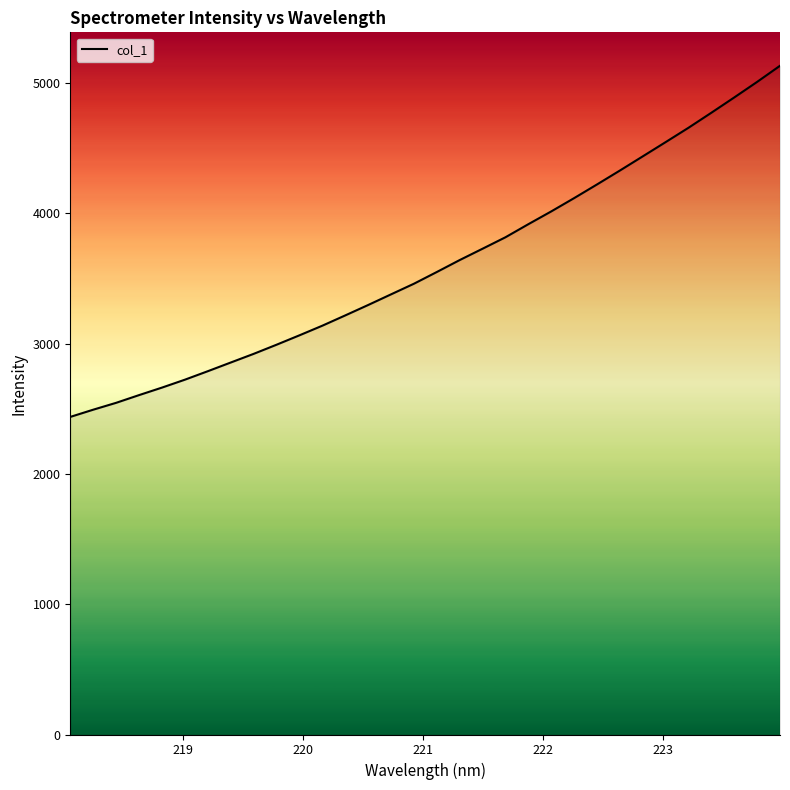

Reading right to left, list all the values displayed in this chart.

5131.8	5008.2	4888.8	4771.6	4656.3	4546.1	4436.8	4327.9	4221.2	4116.3	4014.2	3916.3	3815.9	3728.1	3640.9	3549.2	3459.2	3377.7	3295.9	3216.0	3137.2	3063.2	2991.0	2920.9	2854.5	2787.9	2722.8	2662.1	2604.5	2545.2	2492.5	2437.2